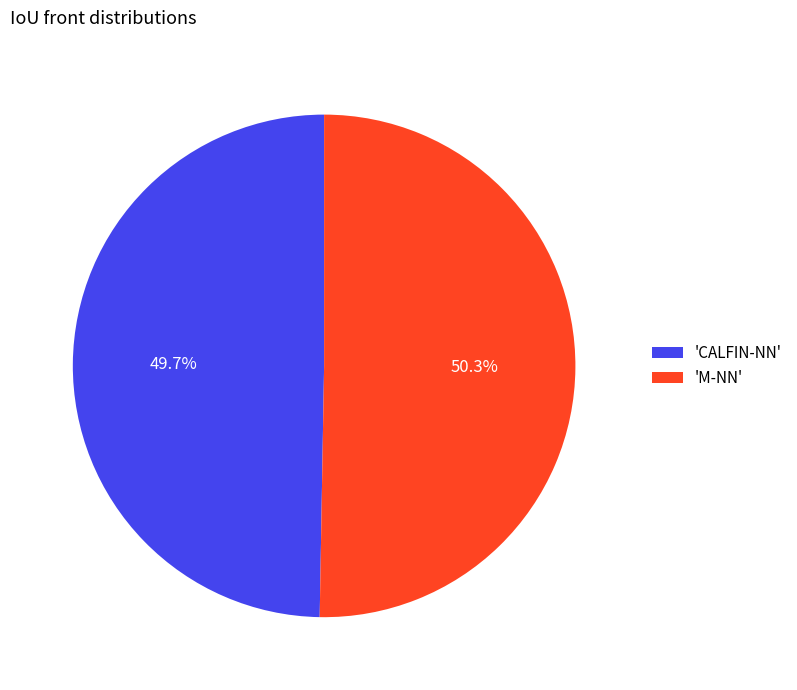

Which slice is the largest?

'M-NN'